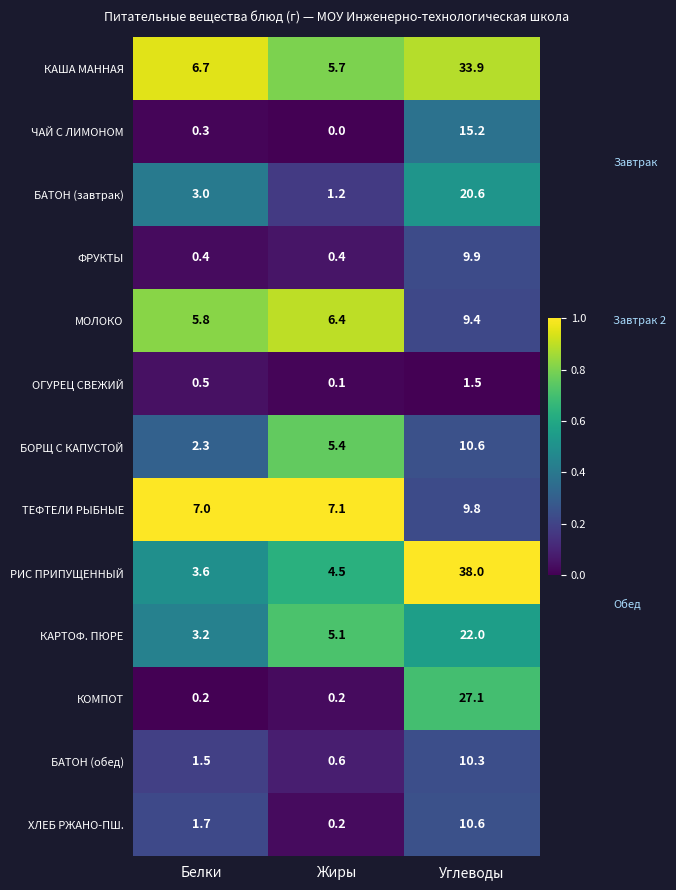

What is the difference between the second highest and minimum values in the ХЛЕБ РЖАНО-ПШ. series?

1.5